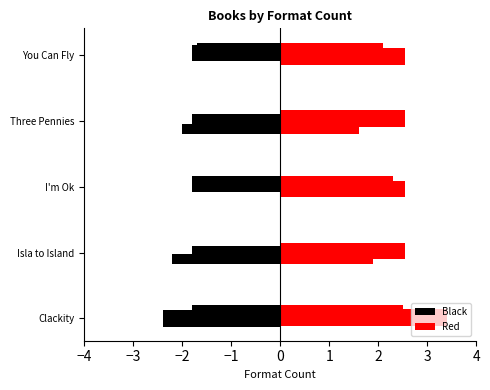

List the labels in order of value, smallest first.

Isla to Island, I'm Ok, Three Pennies, You Can Fly, Clackity